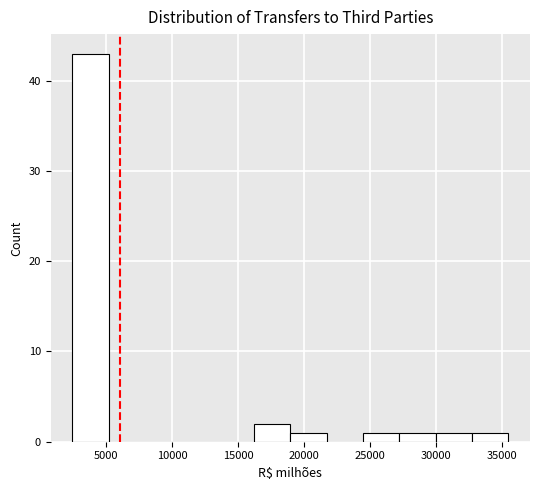

Reading left to right, list every bar in this chart as the range it spans on the x-axis followed by its height. Neither the bar edges nor the heights are printed on the chart, so give them approximately, as read against the axes.

2500 to 5000: 43
5000 to 8000: 0
8000 to 10500: 0
10500 to 13500: 0
13500 to 16000: 0
16000 to 19000: 2
19000 to 21500: 1
21500 to 24500: 0
24500 to 27000: 1
27000 to 30000: 1
30000 to 32500: 1
32500 to 35500: 1